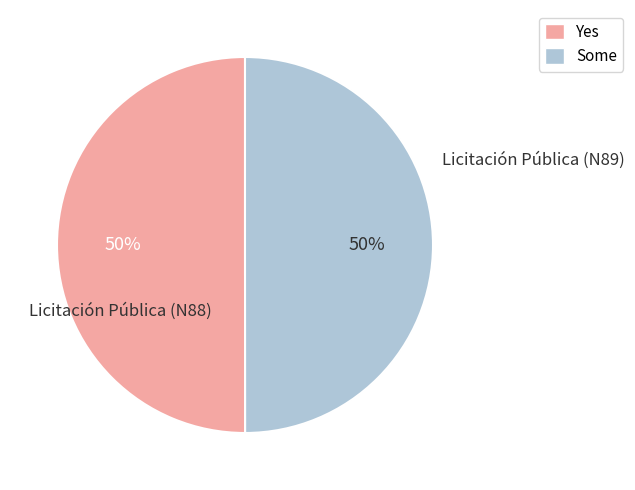

What percentage is the Licitación Pública (N88) slice, to the nearest percent?

50%